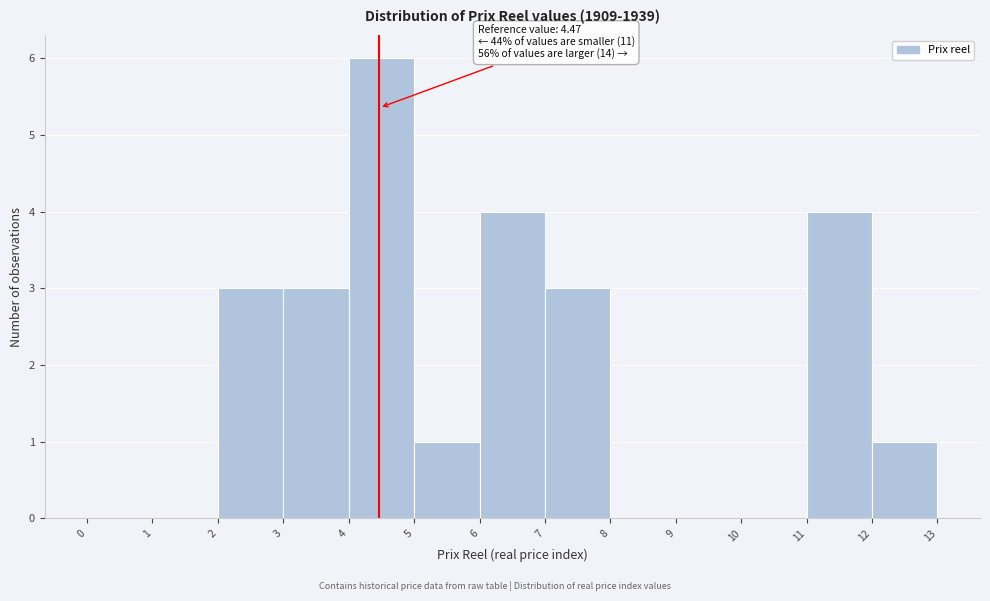

Which range on the x-axis has the tallest bar?

4 to 5